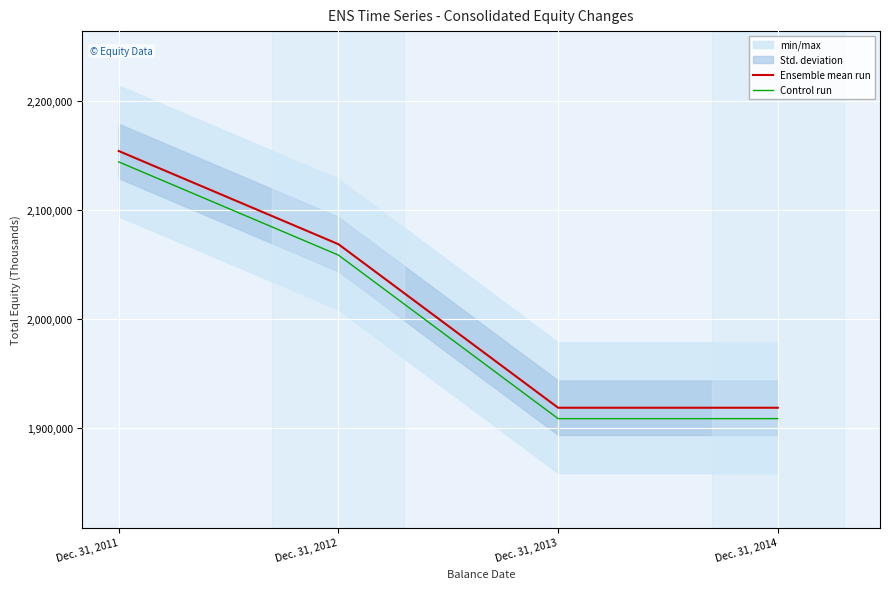

True or false: Ensemble mean run and Control run cross at least once.

False